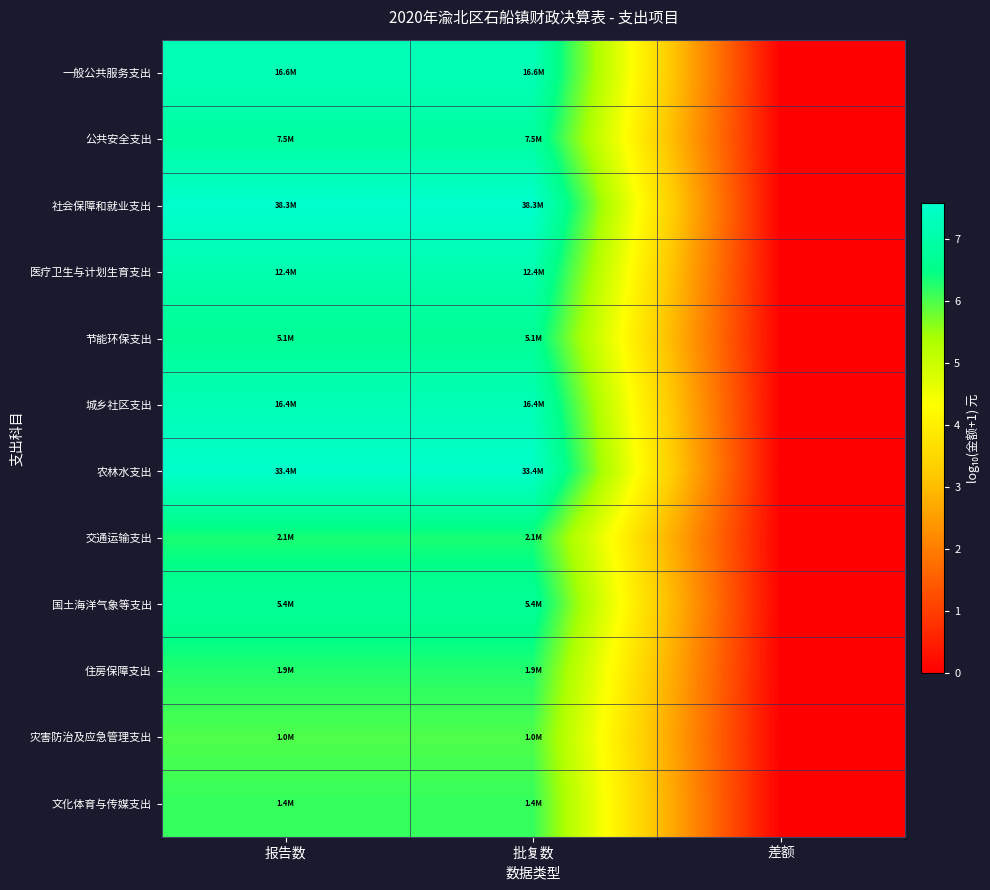

At how many categories does at least one series exceed 2?

2